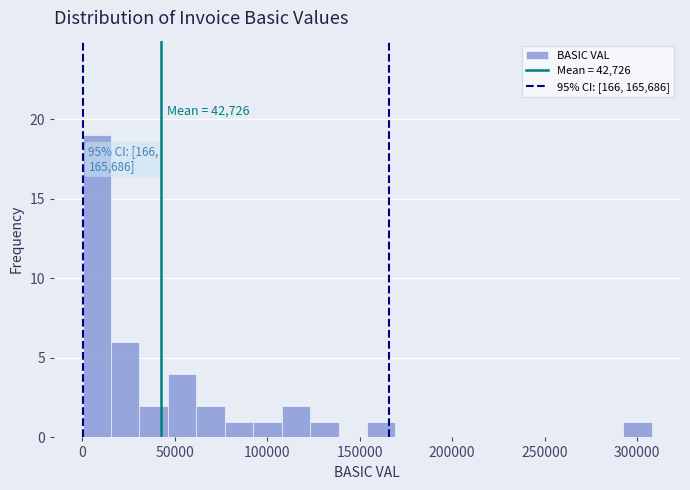

Read against the x-axis, roughly where is the centre of the tallest bar?

10000